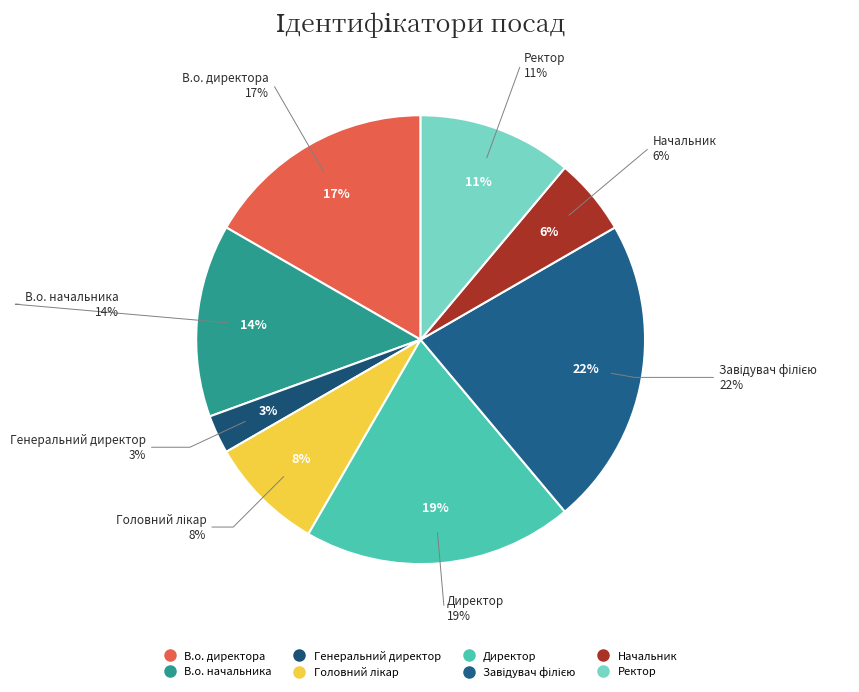

Rank the categories by value from highest to lowest.

Завідувач філією, Директор, В.о. директора, В.о. начальника, Ректор, Головний лікар, Начальник, Генеральний директор